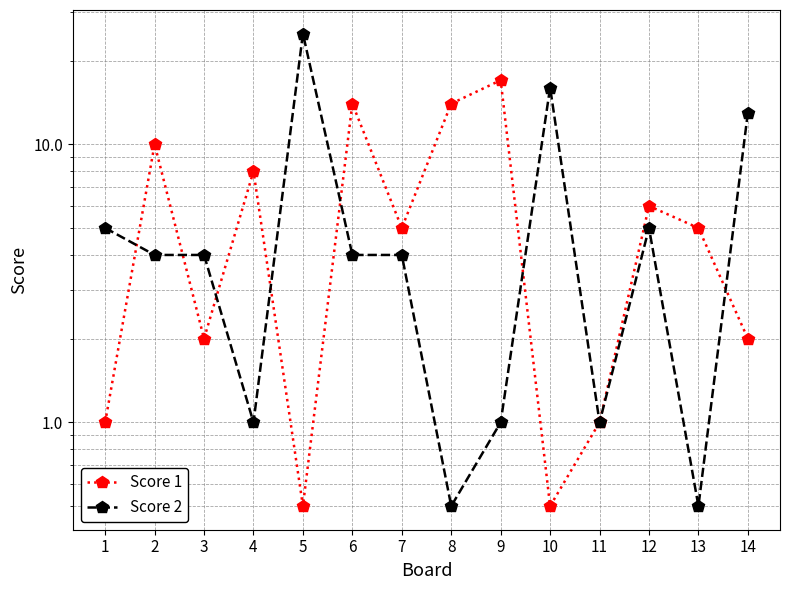

What is the value of the Score 2 point at the 3rd from the left?

4.0